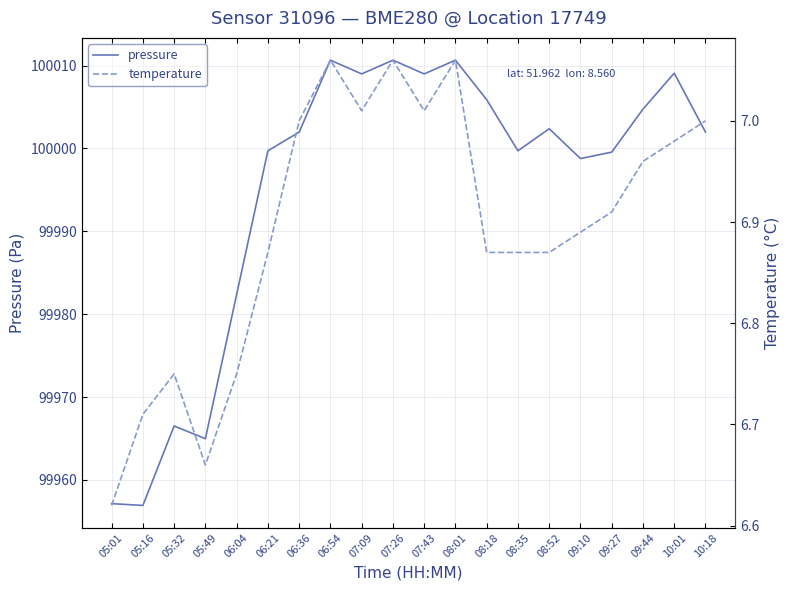

What are all the series names shown in the legend?

pressure, temperature